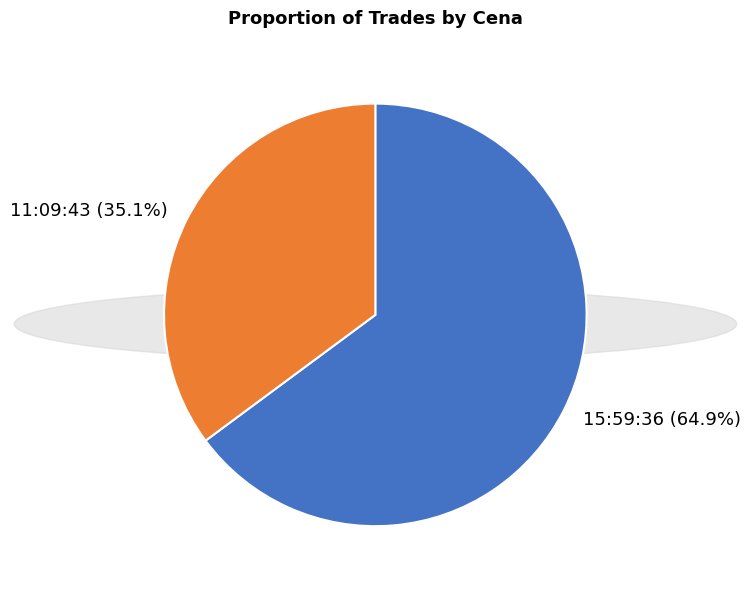

Between 11:09:43 and 15:59:36, which is larger?

15:59:36